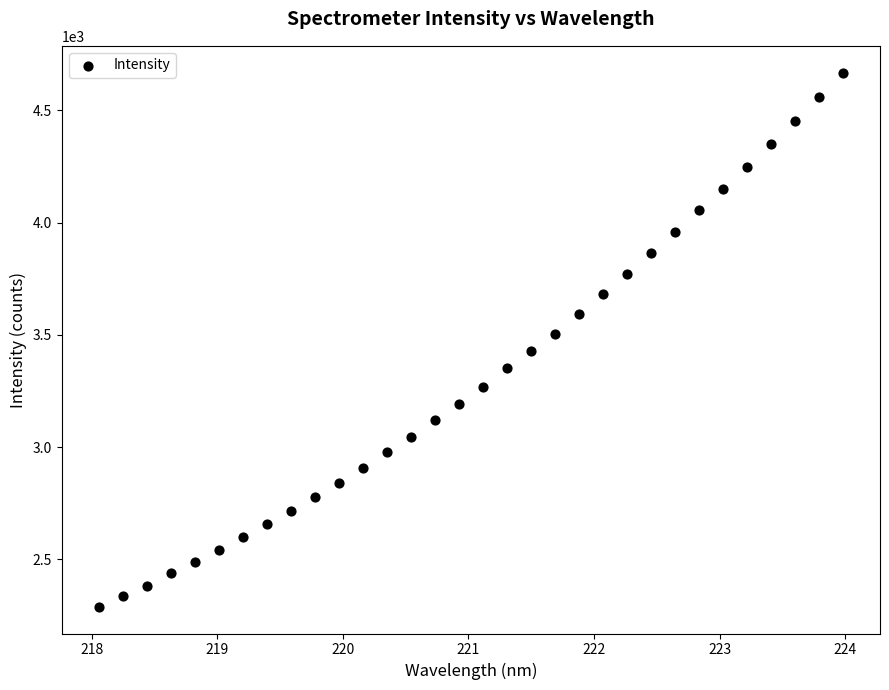

What is the range of Y values (max minus min)?

2380.3